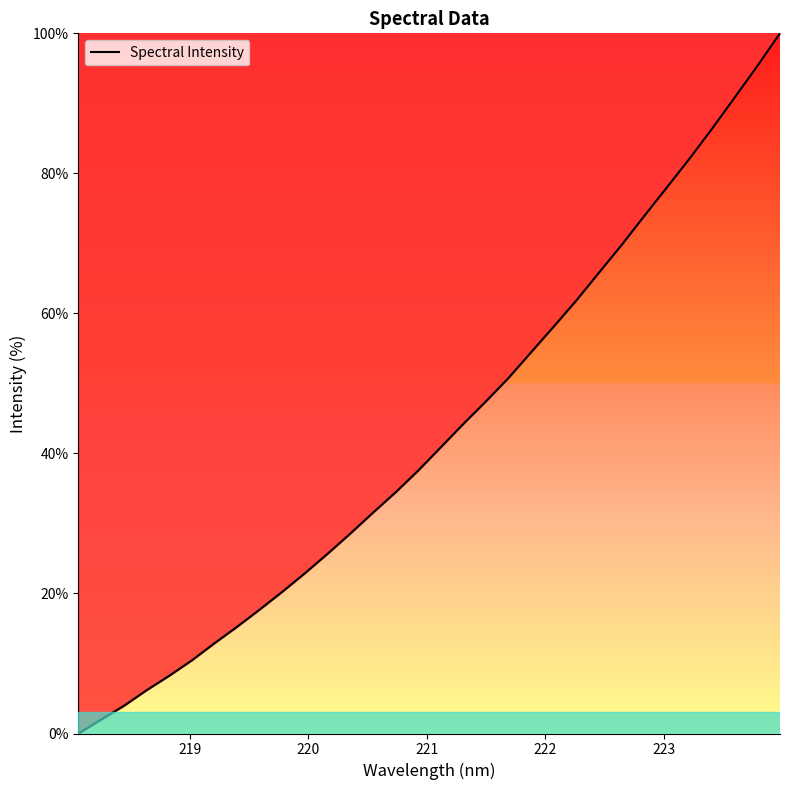

What is the difference between the maximum and minimum values?

100.0